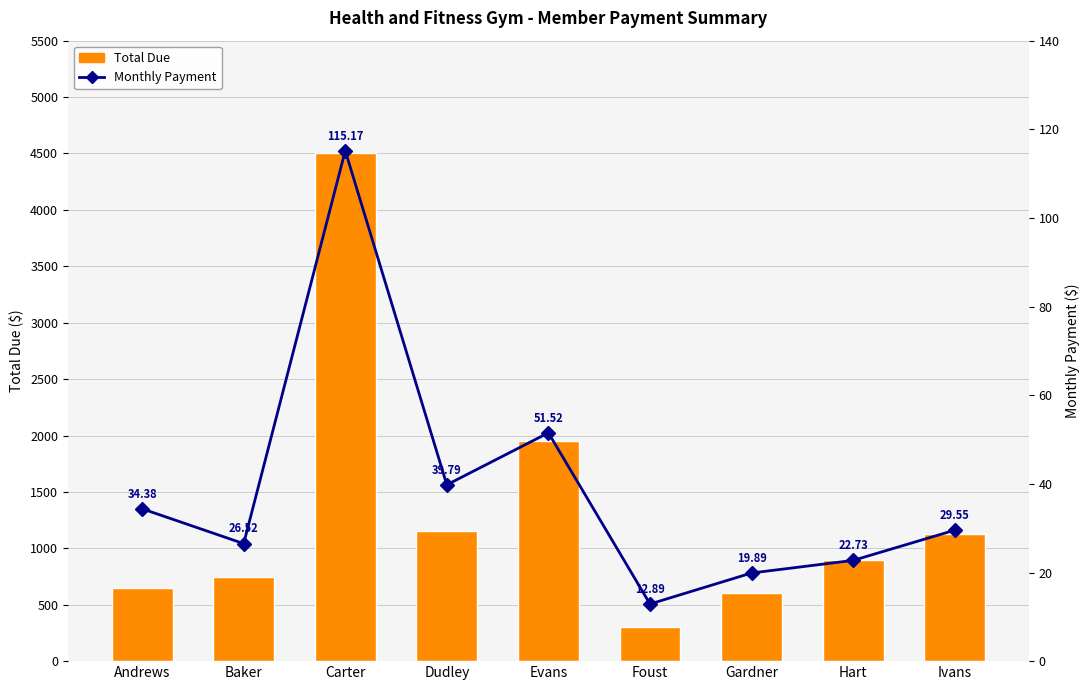

Count the number of categories in the chart.

9